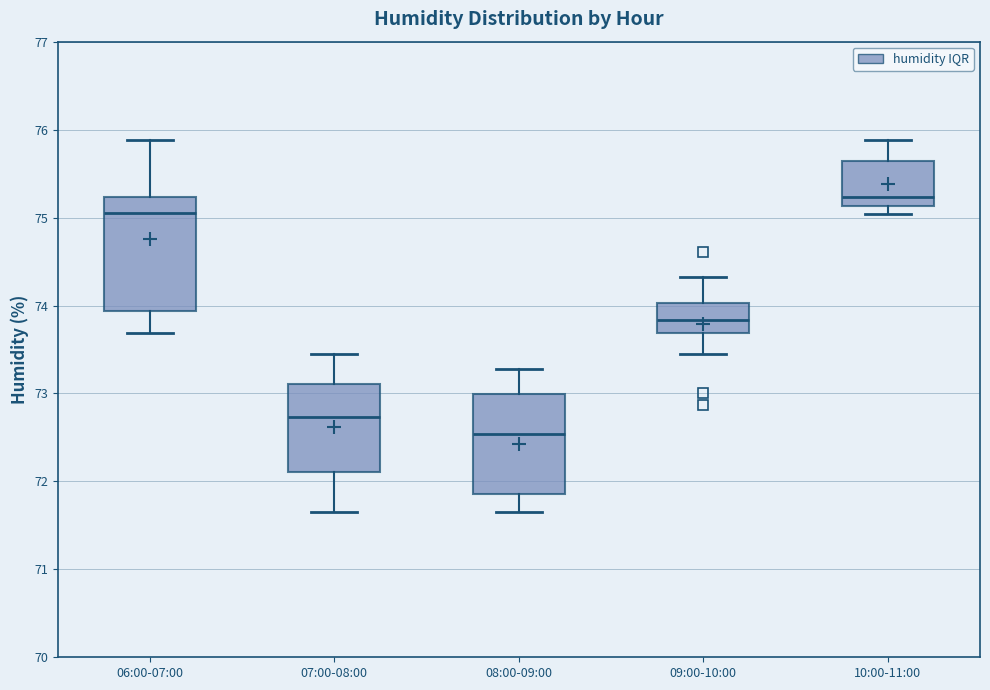

Reading left to right, transcribe this box plot: for each box, give where its median line is, the range the box spans, and where its two whiskers end, as read against the y-axis. The values are not printed on the chart, so give them approximately, as read against the axis.

06:00-07:00: median 75.1, box 73.9 to 75.2, whiskers 73.7 to 75.9
07:00-08:00: median 72.7, box 72.1 to 73.1, whiskers 71.7 to 73.5
08:00-09:00: median 72.5, box 71.9 to 73.0, whiskers 71.7 to 73.3
09:00-10:00: median 73.8, box 73.7 to 74.0, whiskers 73.5 to 74.3
10:00-11:00: median 75.2, box 75.1 to 75.6, whiskers 75.0 to 75.9